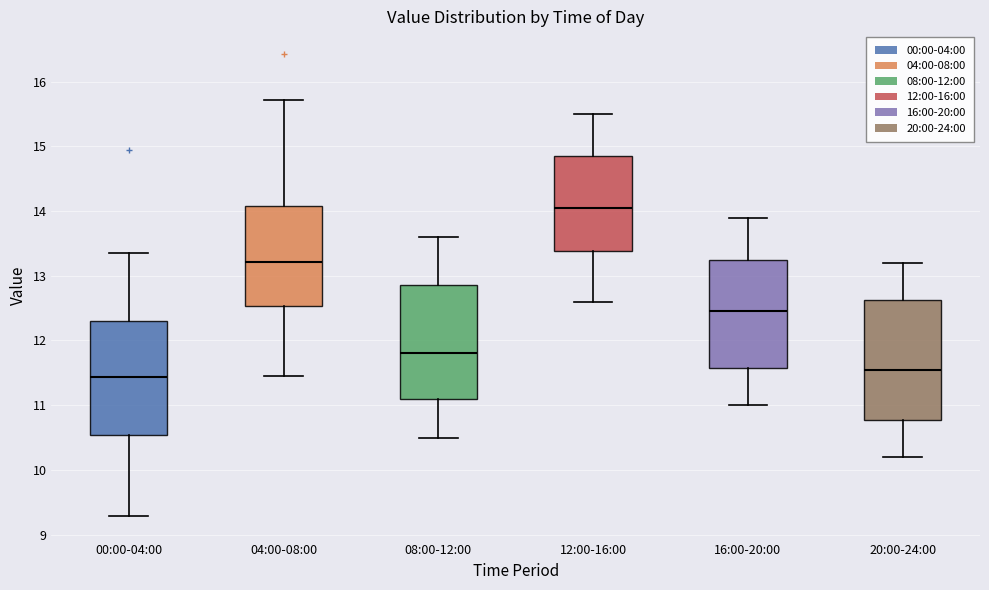

Reading left to right, read every box against the y-axis: the position of its median line, the range the box covers, and the ends of its whiskers. The values are not printed on the chart, so give them approximately, as read against the axis.

00:00-04:00: median 11.4, box 10.5 to 12.3, whiskers 9.3 to 13.4
04:00-08:00: median 13.2, box 12.5 to 14.1, whiskers 11.5 to 15.7
08:00-12:00: median 11.8, box 11.1 to 12.9, whiskers 10.5 to 13.6
12:00-16:00: median 14.1, box 13.4 to 14.9, whiskers 12.6 to 15.5
16:00-20:00: median 12.5, box 11.6 to 13.3, whiskers 11.0 to 13.9
20:00-24:00: median 11.6, box 10.8 to 12.6, whiskers 10.2 to 13.2